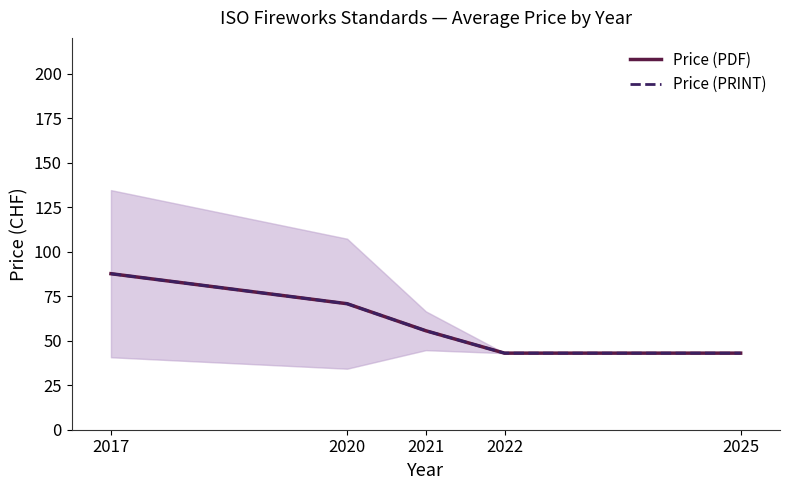

Between 2021 and 2022, which series saw the biggest shift?

Price (PDF)